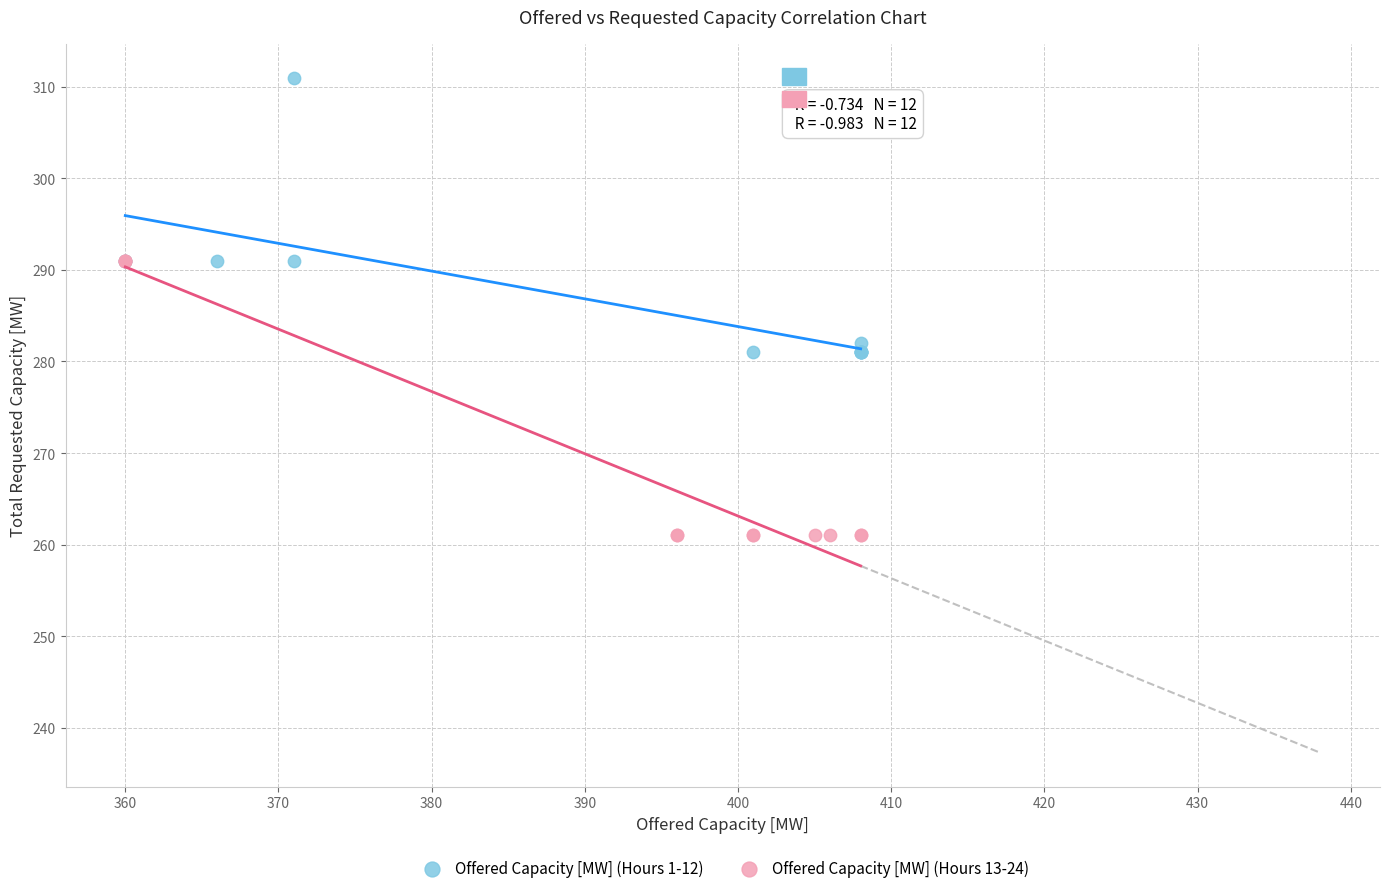

Which series contains the lowest Y value?

Offered Capacity [MW] (Hours 13-24)